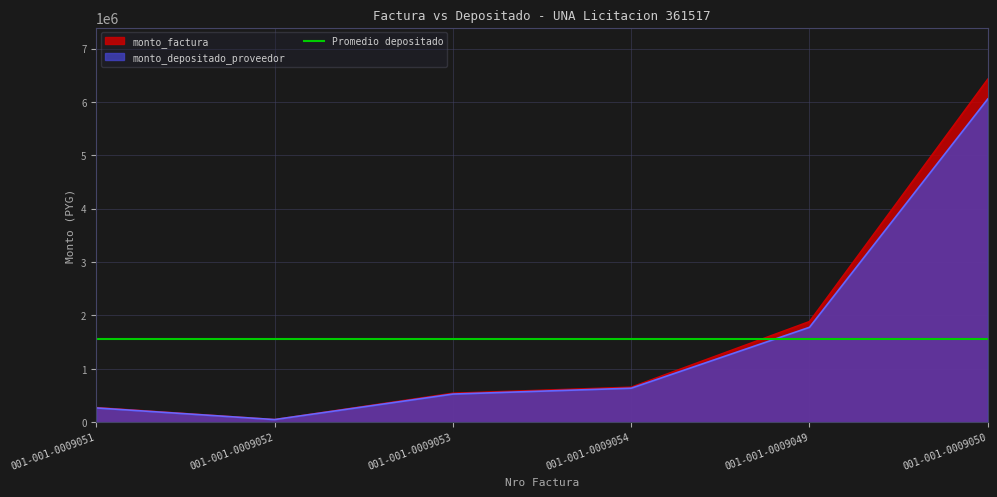

Is the value of monto_factura at 001-001-0009053 greater than the value of monto_depositado_proveedor at 001-001-0009051?

Yes